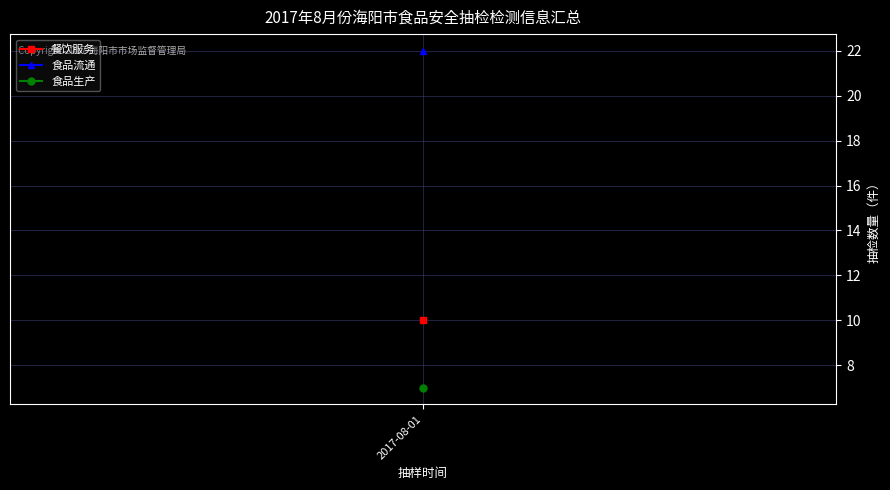

Is it true that 餐饮服务 equals 3 at 2017-08-02?

False